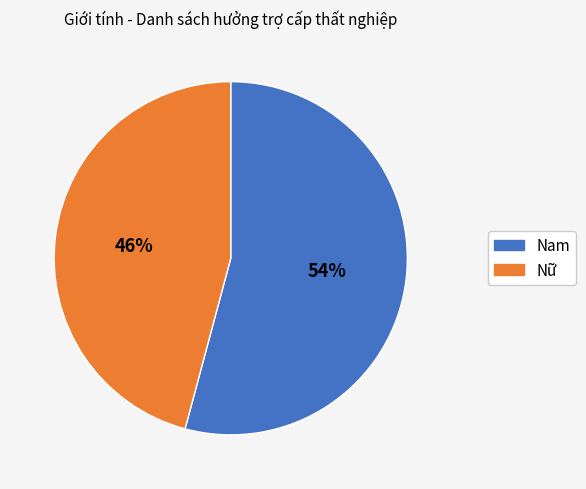

To the nearest percent, what is the difference between the largest and smallest slice percentages?

8%